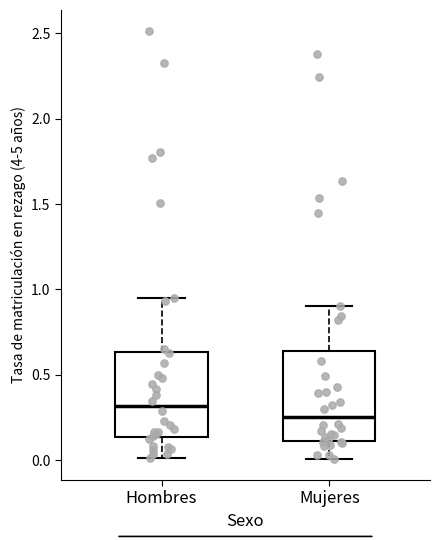

Which box has the lowest median line?

Mujeres